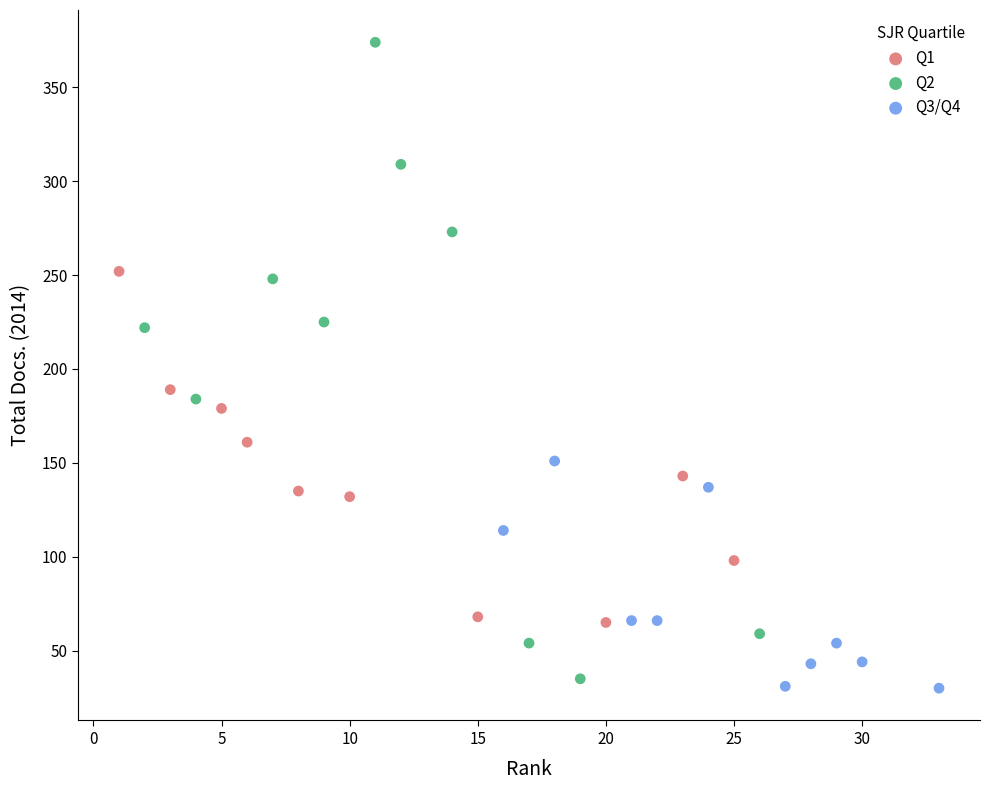

Which series has the widest spread of Y values?

Q2